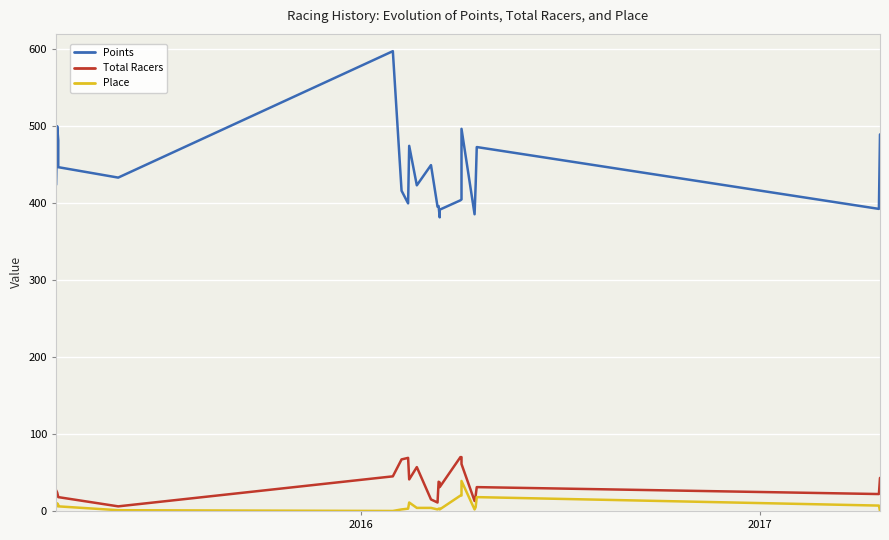

True or false: Total Racers and Points cross at least once.

False